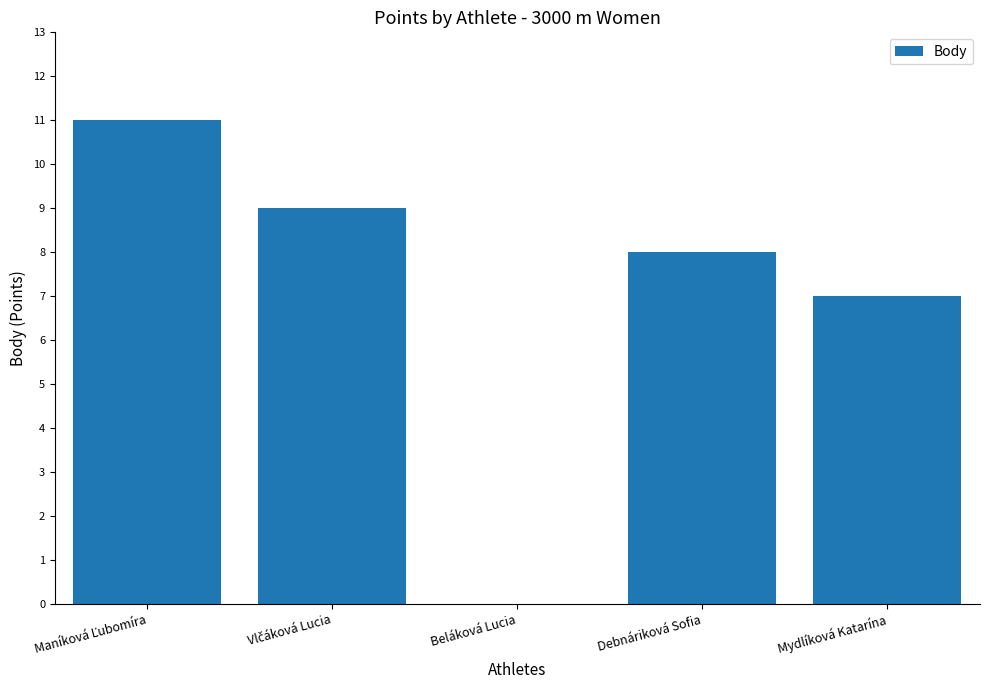

The value at Mydlíková Katarína is 3. True or false?

False